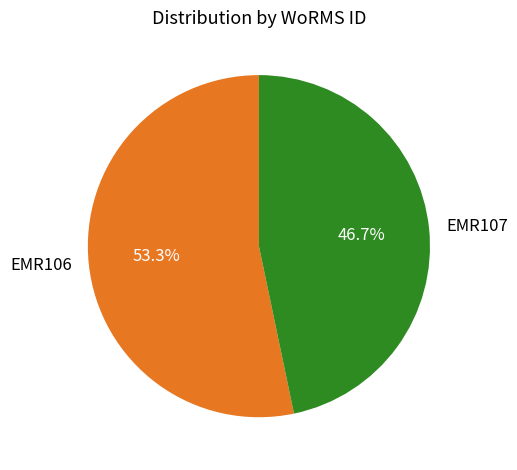

True or false: EMR107 accounts for 59% of the total.

False